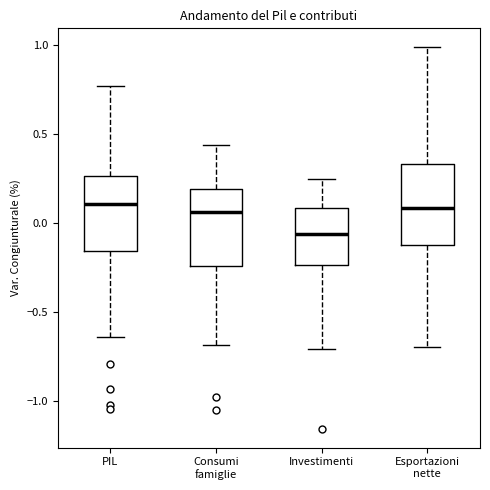

Reading left to right, read every box against the y-axis: the position of its median line, the range the box covers, and the ends of its whiskers. The values are not printed on the chart, so give them approximately, as read against the axis.

PIL: median 0.10, box -0.15 to 0.25, whiskers -0.65 to 0.75
Consumi famiglie: median 0.05, box -0.25 to 0.20, whiskers -0.70 to 0.45
Investimenti: median -0.05, box -0.25 to 0.10, whiskers -0.70 to 0.25
Esportazioni nette: median 0.10, box -0.10 to 0.35, whiskers -0.70 to 1.00